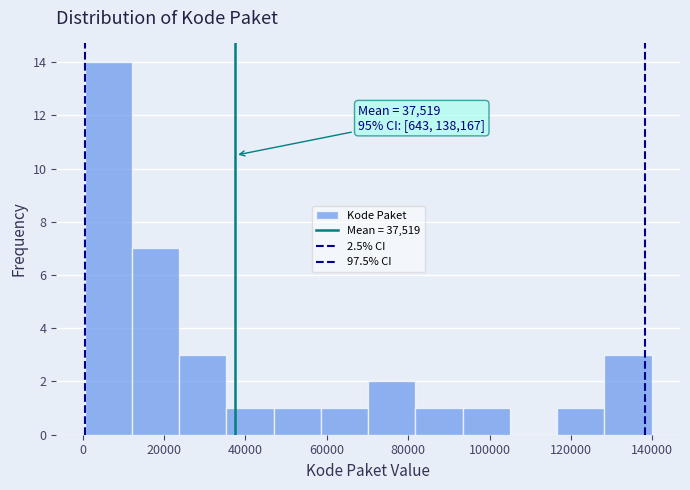

Which range on the x-axis has the tallest bar?

0 to 12000